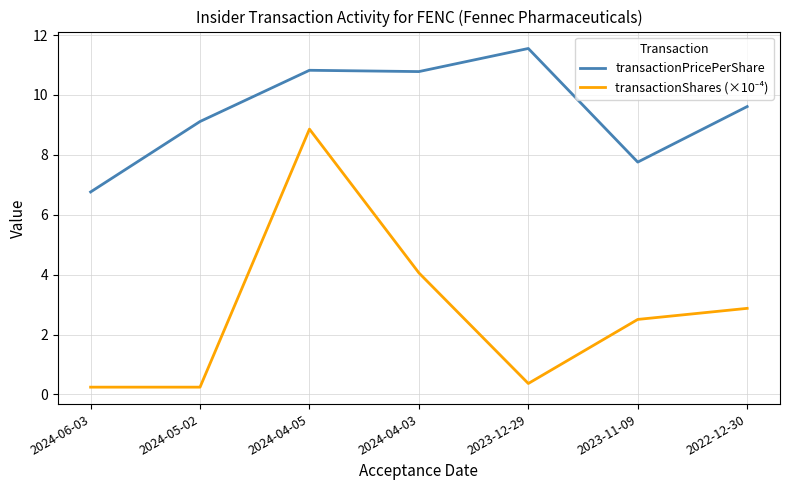

At which label does transactionPricePerShare reach its minimum?

2024-06-03